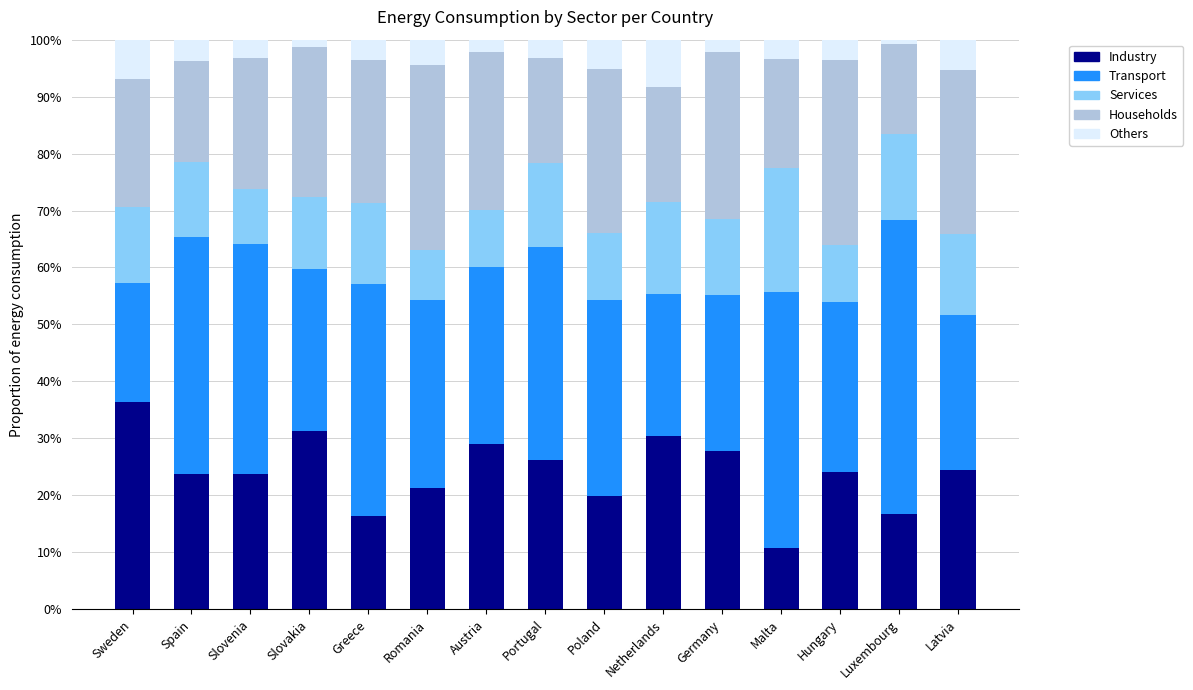

What are all the series names shown in the legend?

Industry, Transport, Services, Households, Others